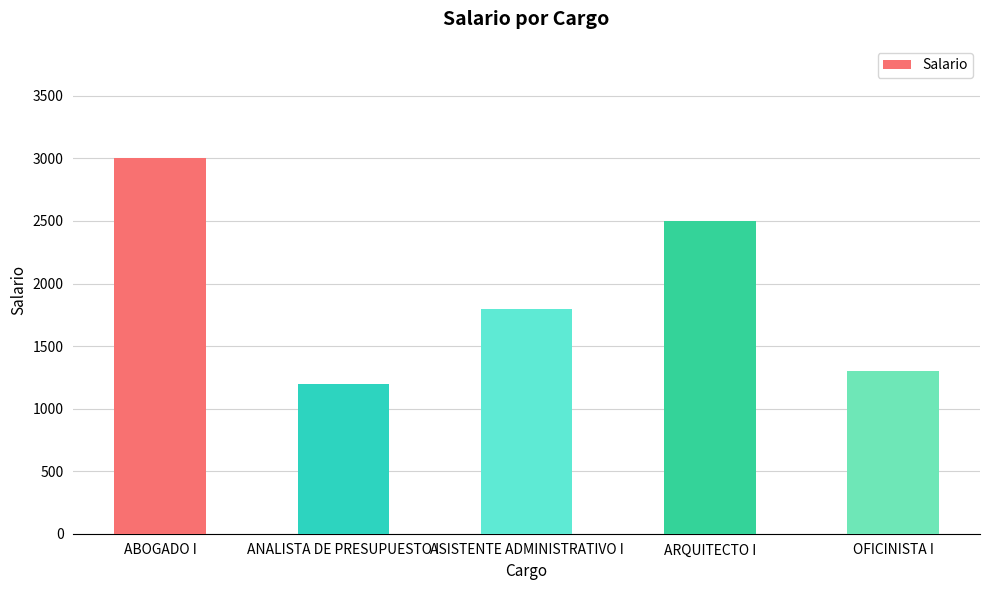

Reading left to right, extract all data points from this chart.

ABOGADO I=3000	ANALISTA DE PRESUPUESTO I=1200	ASISTENTE ADMINISTRATIVO I=1800	ARQUITECTO I=2500	OFICINISTA I=1300